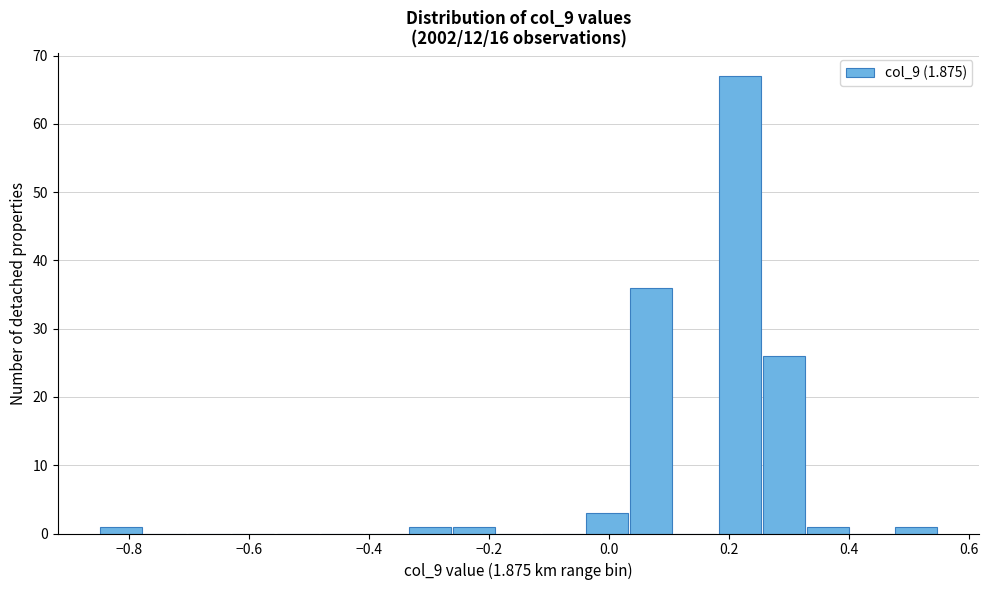

Around what value on the x-axis is the tallest bar? Give the approximate position of its centre, as read against the axis.

0.22